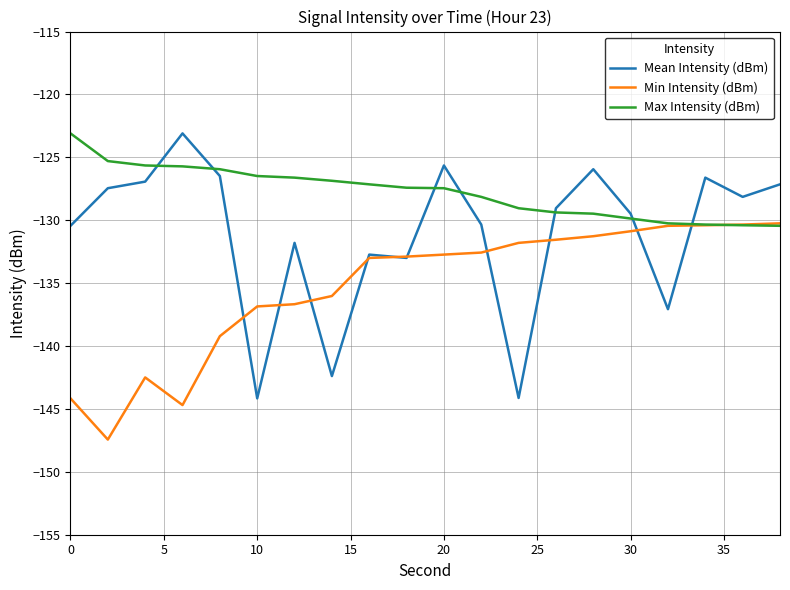

Which series has the largest range (max minus min)?

Mean Intensity (dBm)